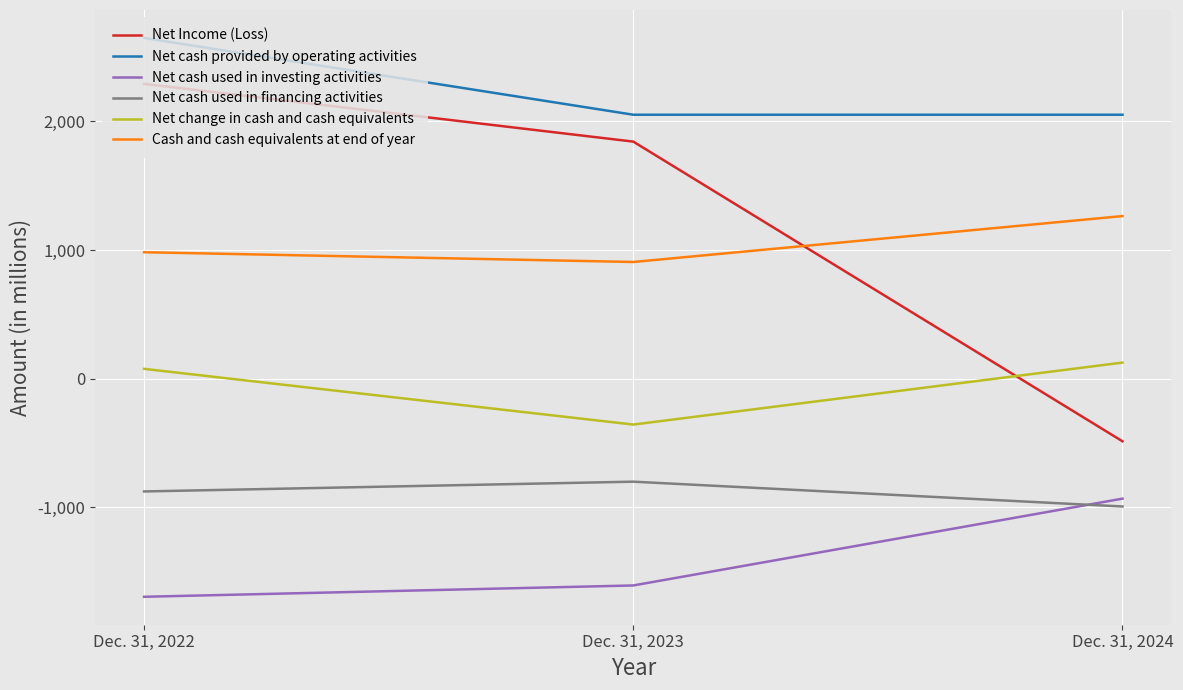

Which series has the largest total across all categories?

Net cash provided by operating activities